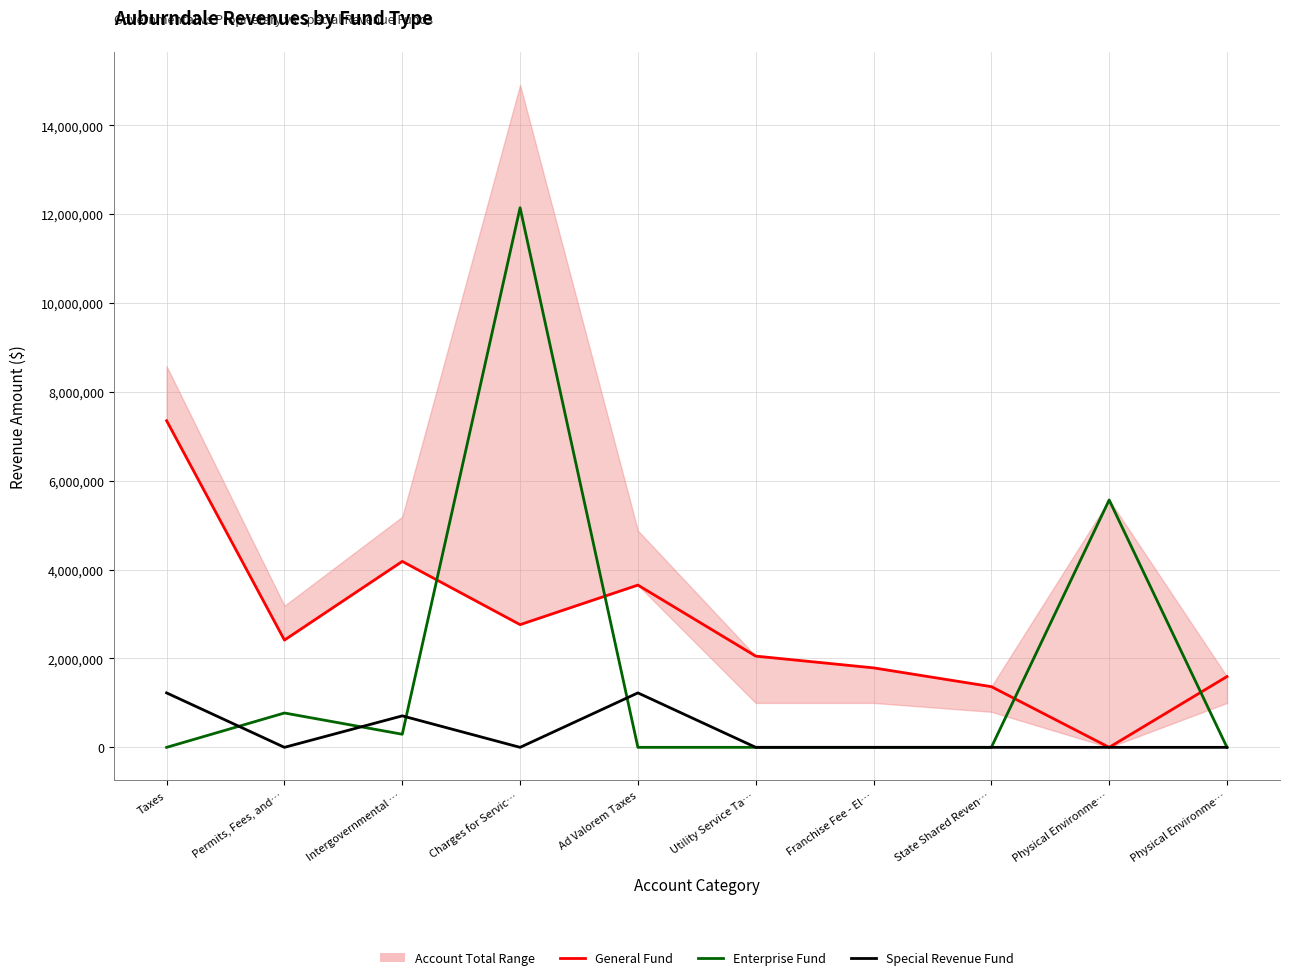

Which has a higher value, Intergovernmental … or State Shared Reven…?

Intergovernmental …